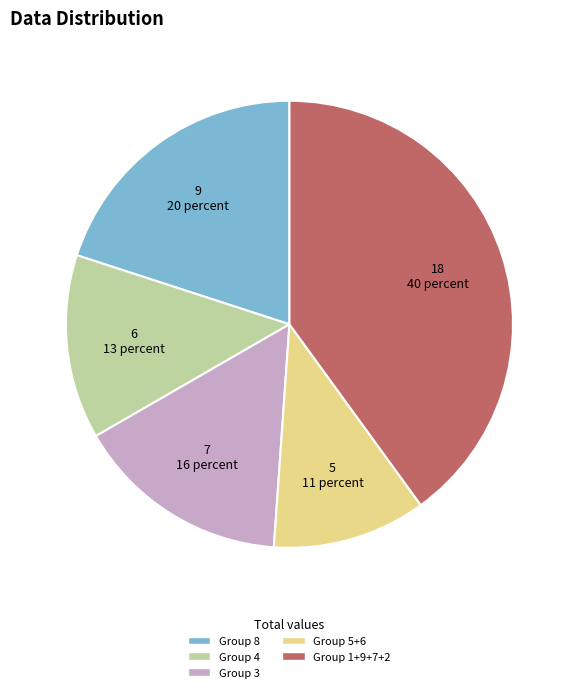

Which slice is the smallest?

Group 5+6